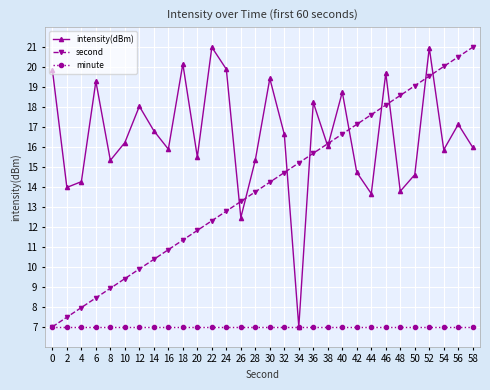

What is the minimum value for intensity(dBm)?

7.0